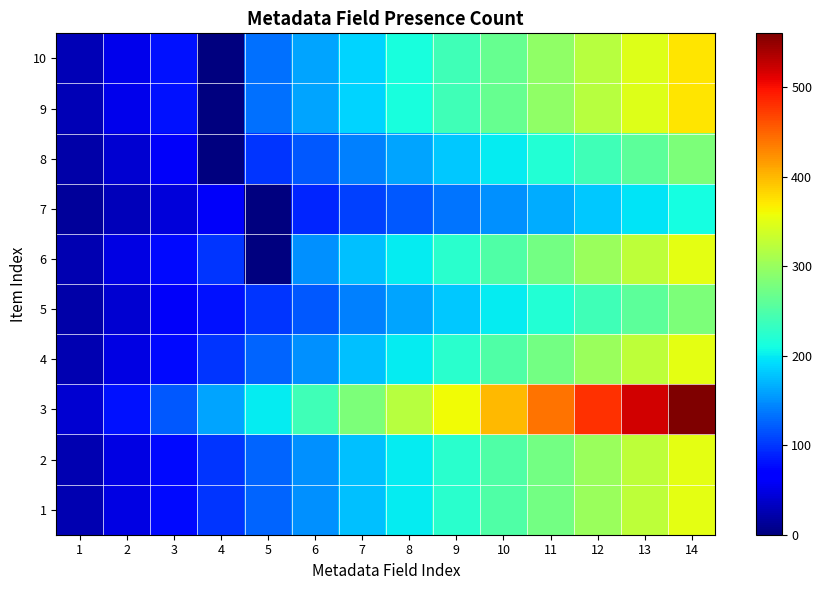

At which category does the chart reach its minimum across all series?

5